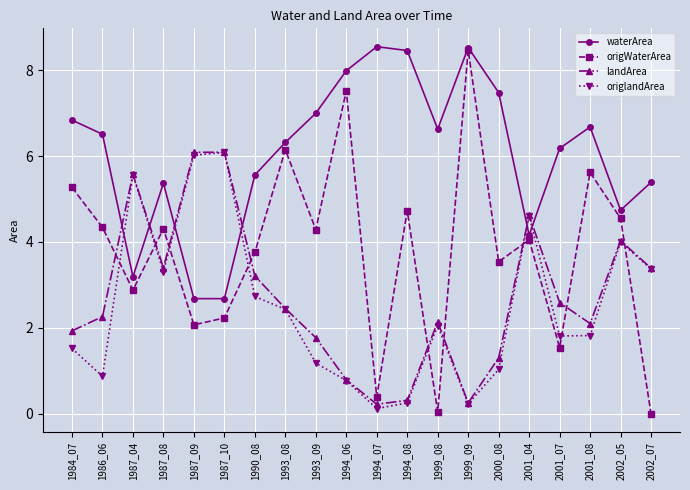

Which series has the widest spread of values?

origWaterArea